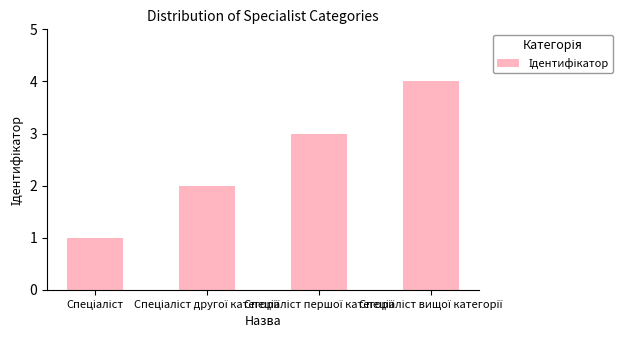

What is the difference between the maximum and minimum values?

3